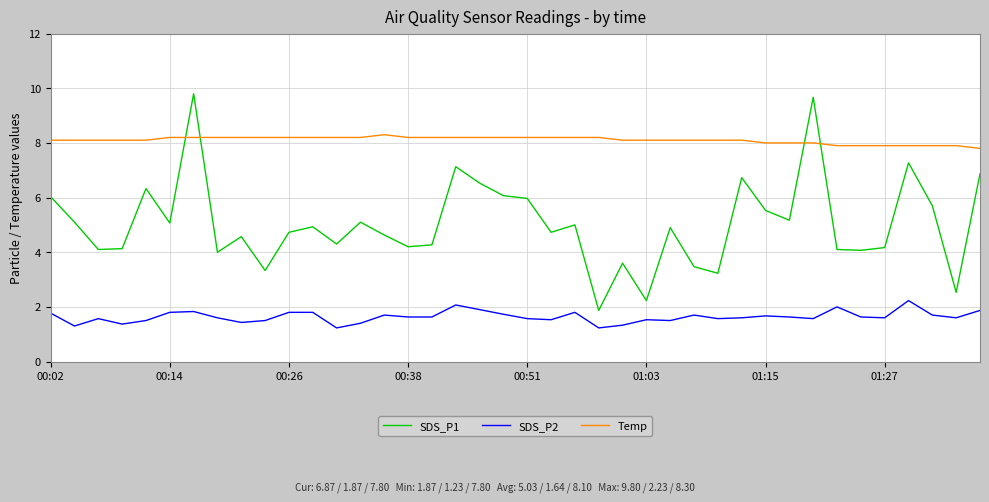

Rank the series by their average value, from highest to lowest.

Temp, SDS_P1, SDS_P2